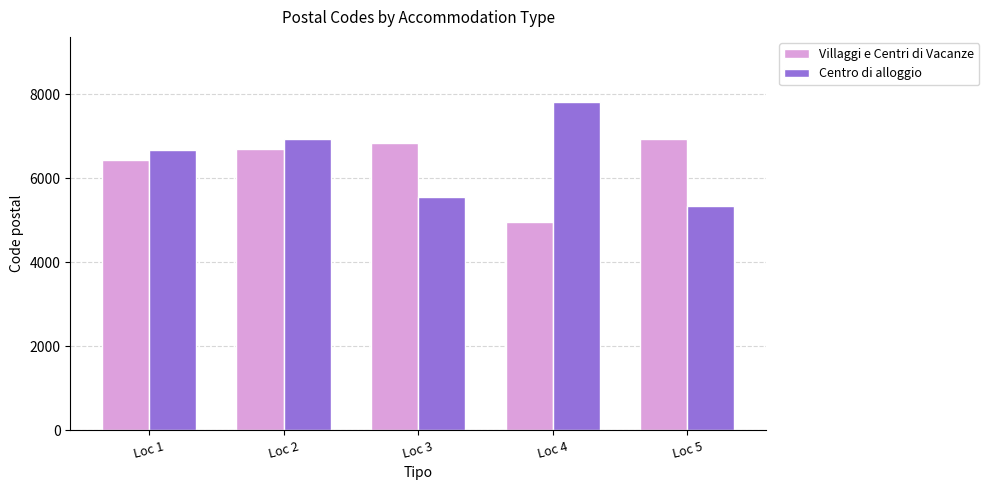

How many bars are there in total?

10